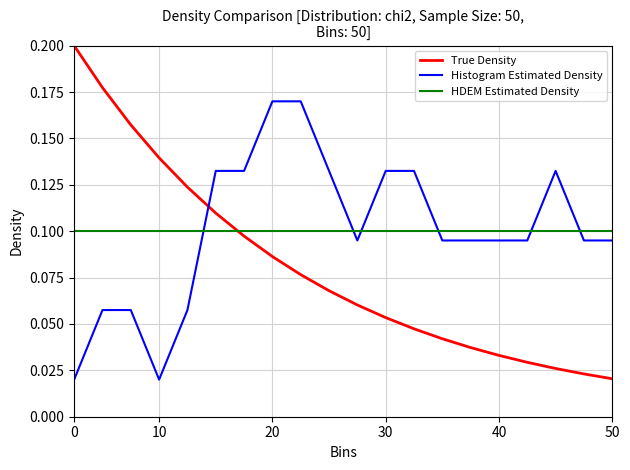

Rank the series by their maximum value, from highest to lowest.

True Density, Histogram Estimated Density, HDEM Estimated Density